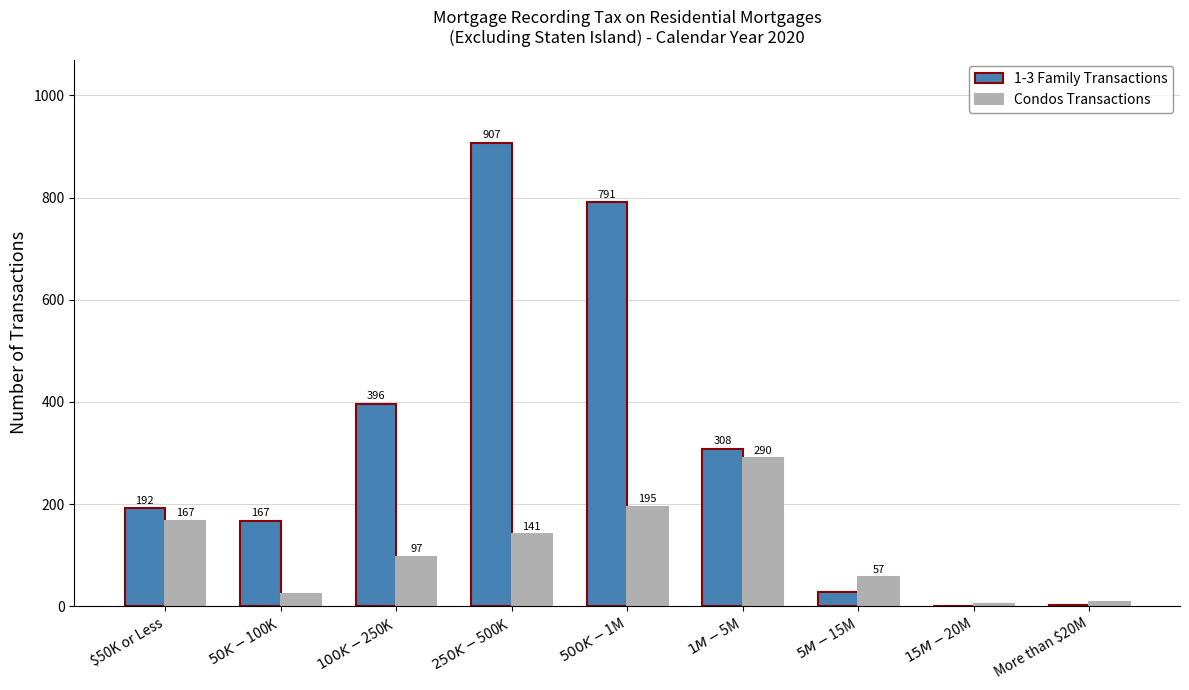

Which series has the largest total across all categories?

1-3 Family Transactions